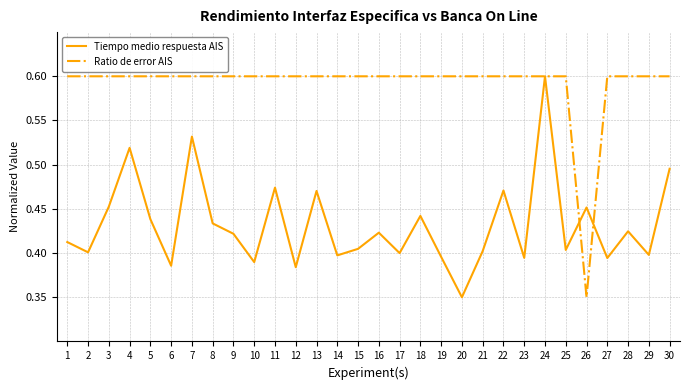

At which label is Tiempo medio respuesta AIS closest to 0?

20